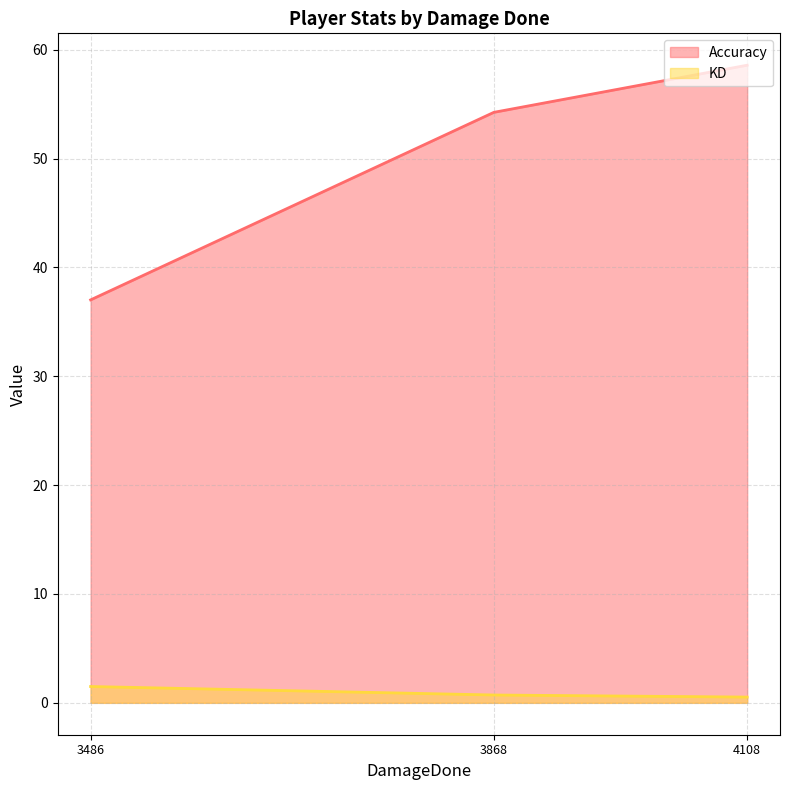

Which series changed the most between 1 and 2?

Accuracy